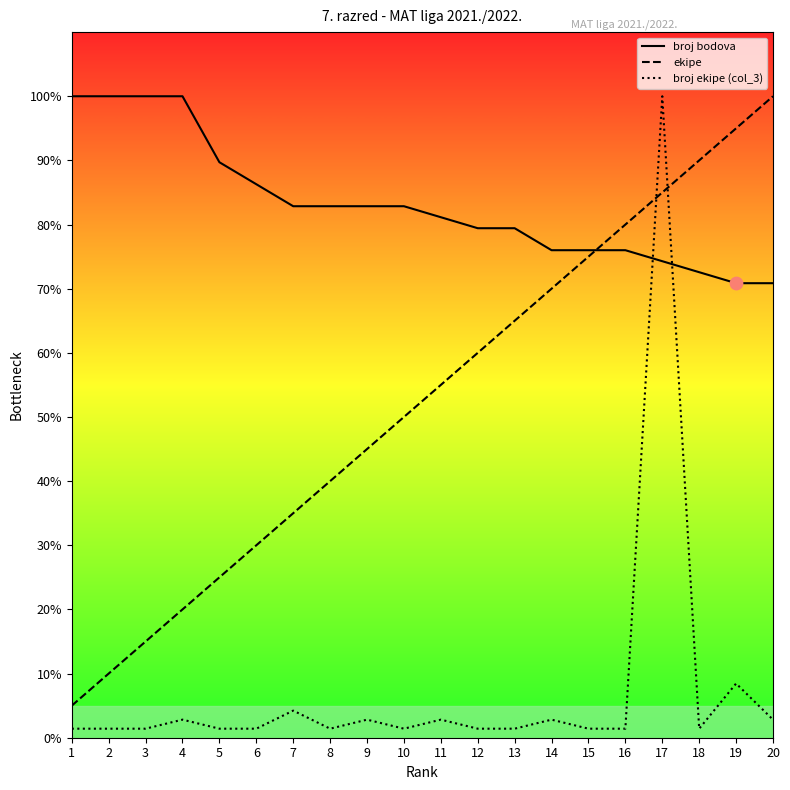

Is the value of broj bodova at 11 greater than the value of broj ekipe (col_3) at 2?

Yes